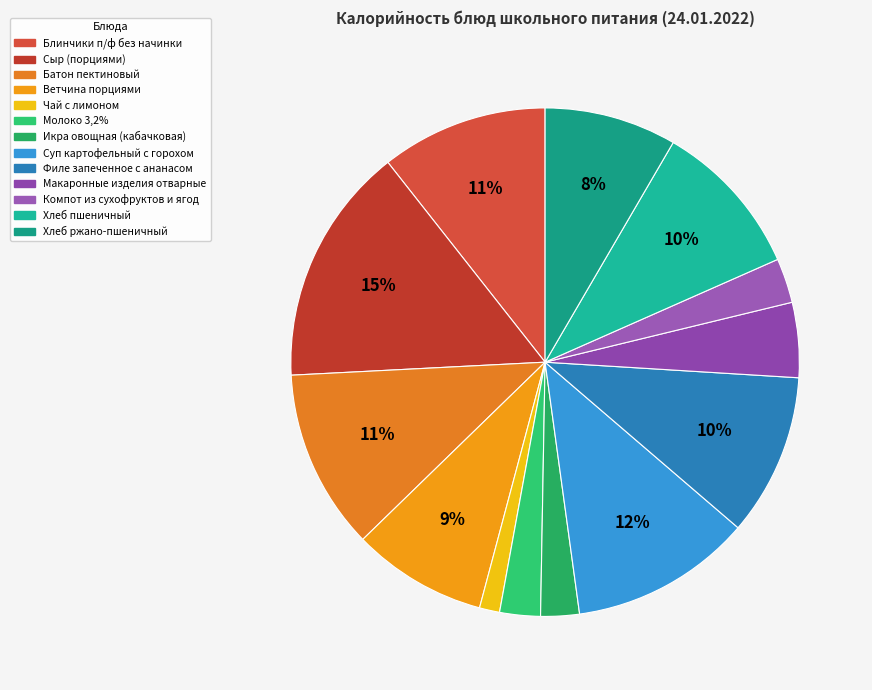

Approximately how many times larger is the value at Ветчина порциями compared to Икра овощная (кабачковая)?

3.5